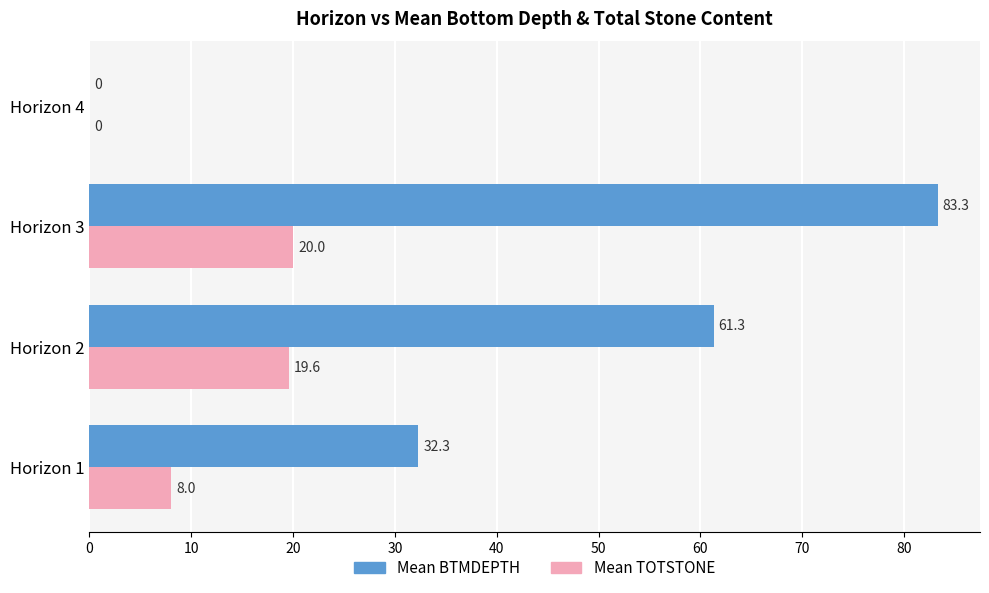

Which series has the widest spread of values?

Mean BTMDEPTH